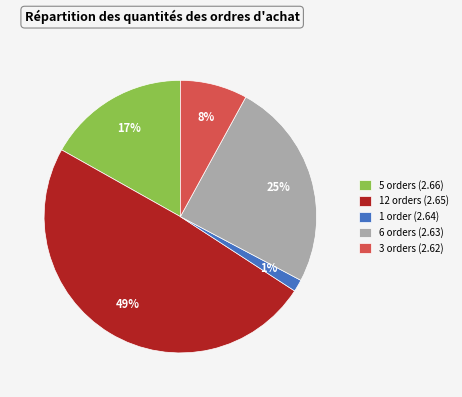

Is it true that 5 orders (2.66) is 17% of the pie?

True